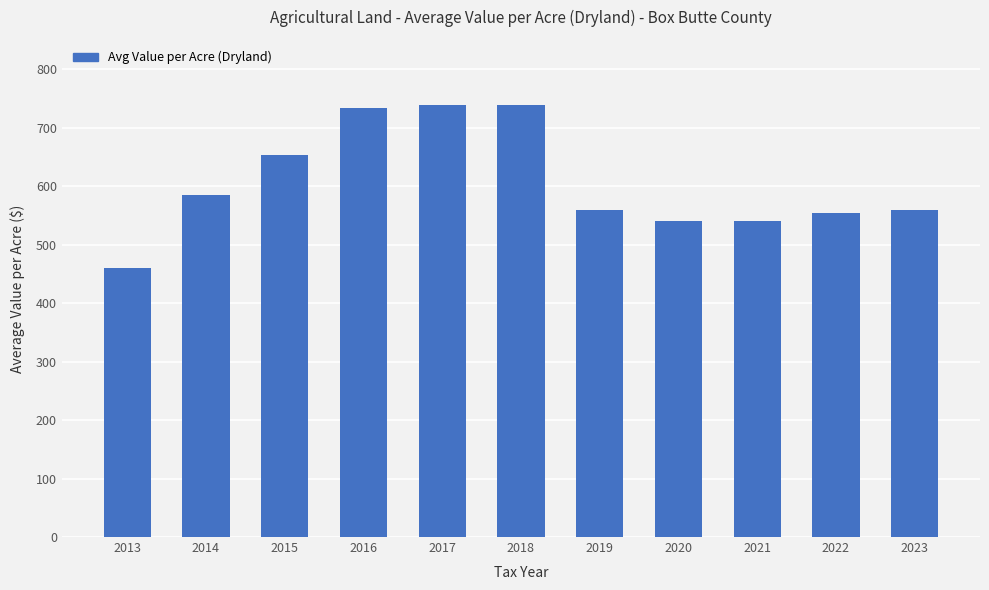

How many bars are there in total?

11